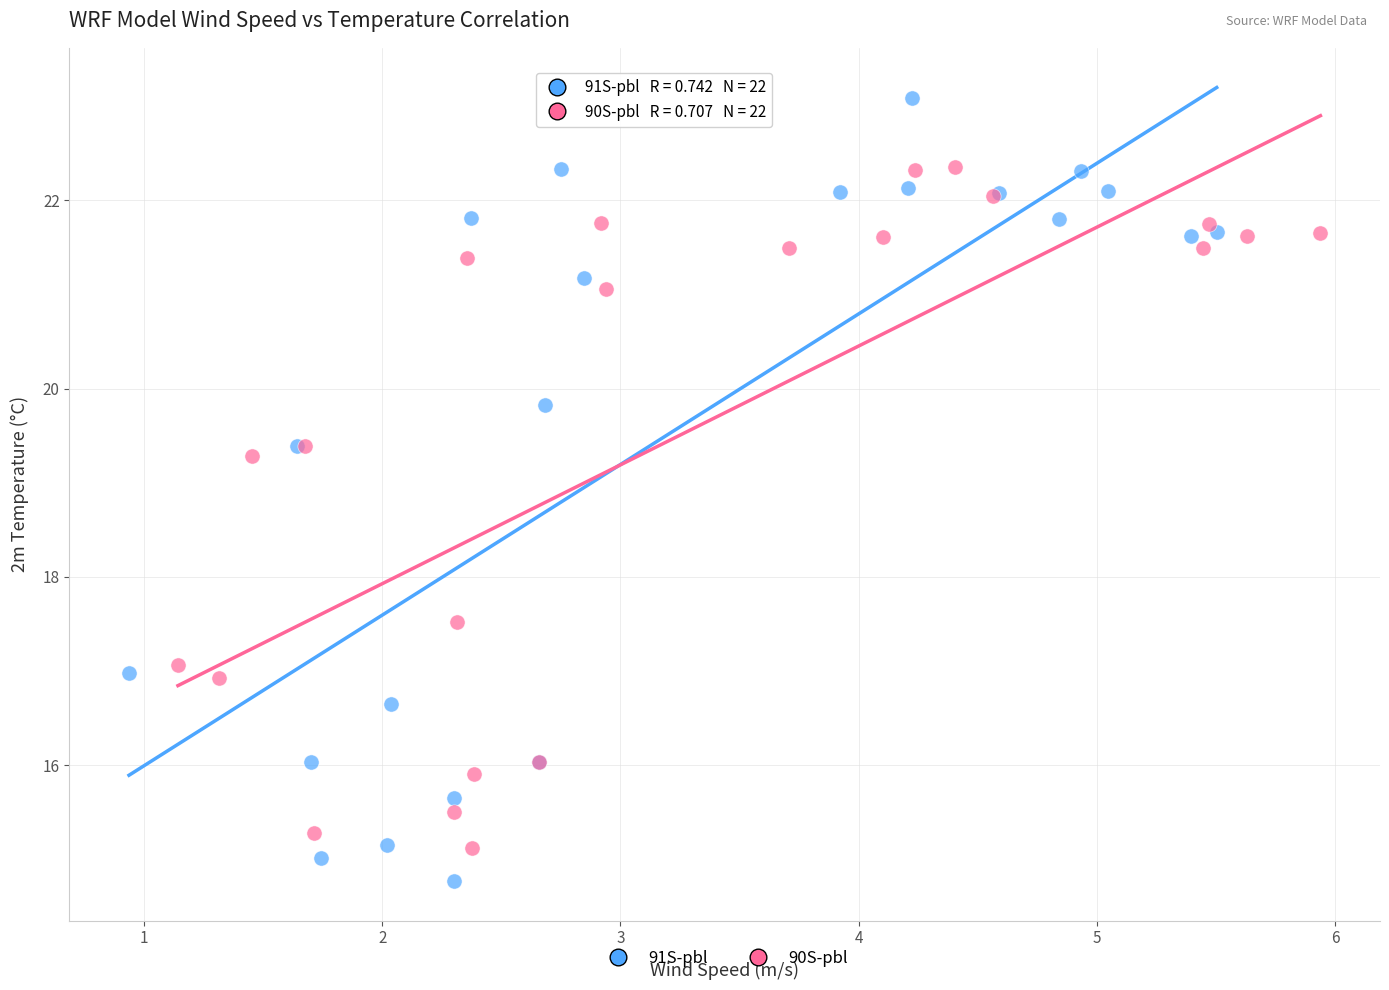

Which series contains the lowest Y value?

91S-pbl